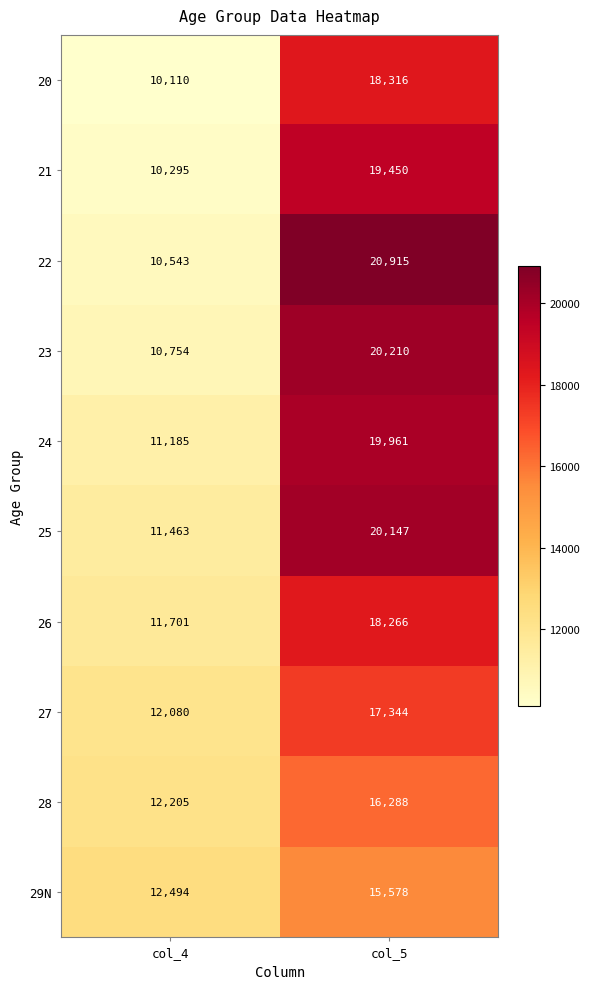

Reading right to left, list all the values displayed in this chart.

20: col_5=18316	col_4=10110
21: col_5=19450	col_4=10295
22: col_5=20915	col_4=10543
23: col_5=20210	col_4=10754
24: col_5=19961	col_4=11185
25: col_5=20147	col_4=11463
26: col_5=18266	col_4=11701
27: col_5=17344	col_4=12080
28: col_5=16288	col_4=12205
29N: col_5=15578	col_4=12494